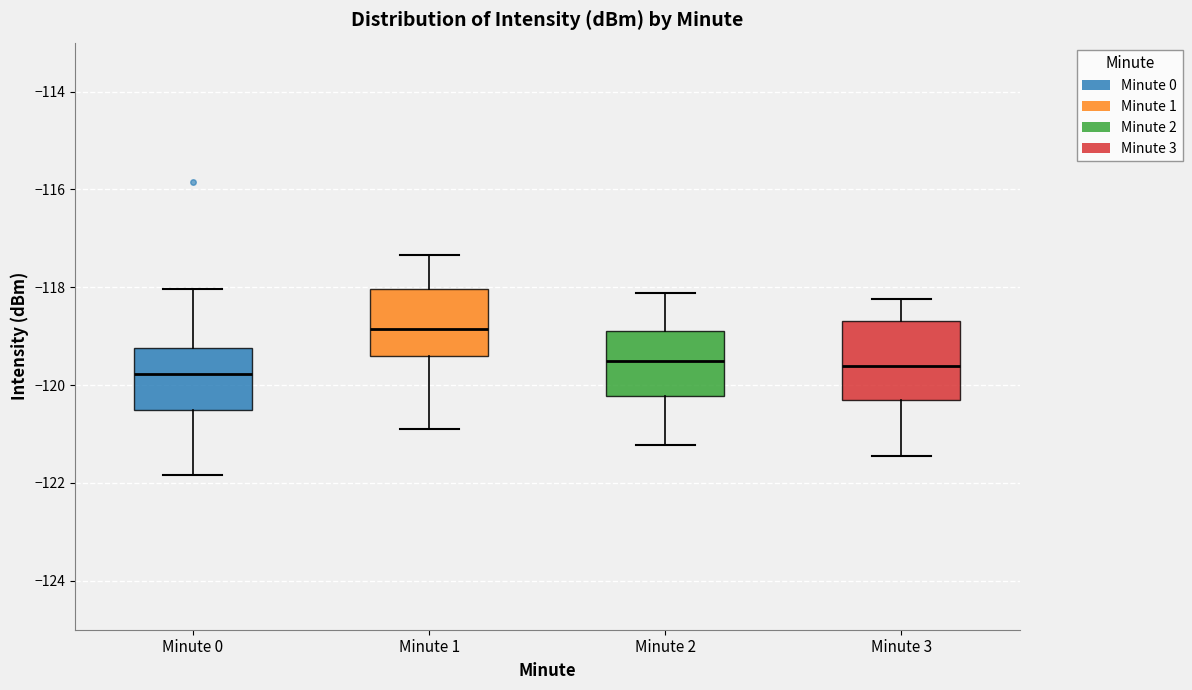

Reading left to right, transcribe this box plot: for each box, give where its median line is, the range the box spans, and where its two whiskers end, as read against the y-axis. The values are not printed on the chart, so give them approximately, as read against the axis.

Minute 0: median -119.8, box -120.6 to -119.2, whiskers -121.8 to -118.0
Minute 1: median -118.8, box -119.4 to -118.0, whiskers -120.8 to -117.4
Minute 2: median -119.6, box -120.2 to -118.8, whiskers -121.2 to -118.2
Minute 3: median -119.6, box -120.4 to -118.6, whiskers -121.4 to -118.2